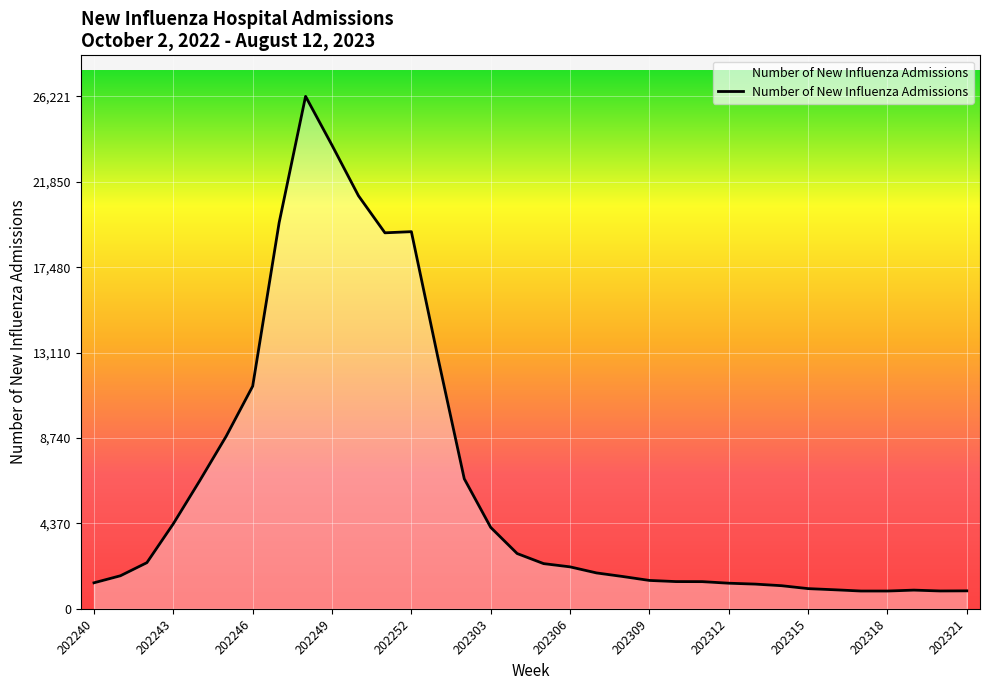

What is the greatest value displayed?

26221